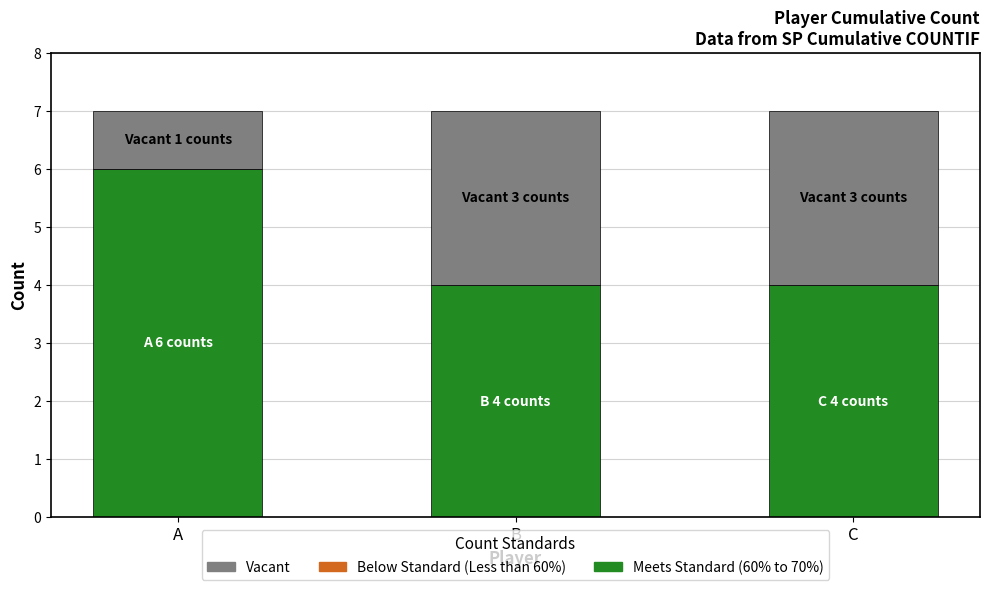

Read the Meets Standard (60% to 70%) value at B.

4